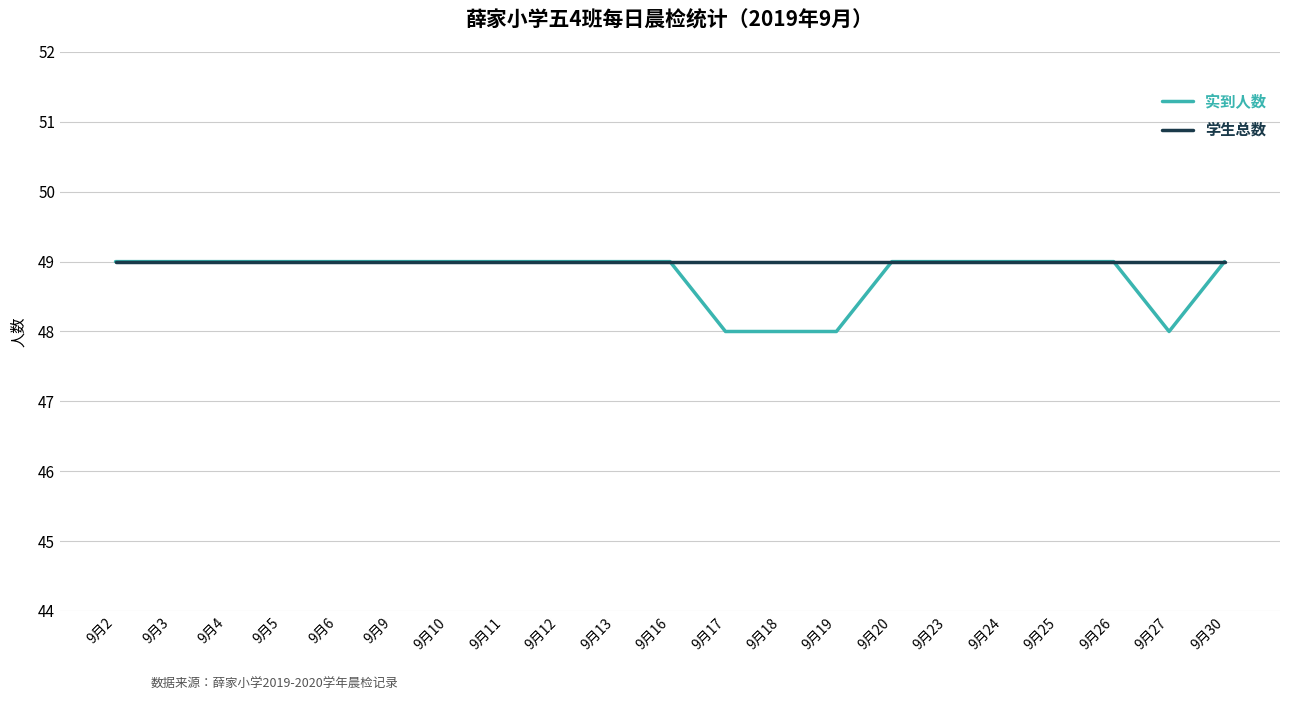

The value of 实到人数 at 9月4 is 74. True or false?

False